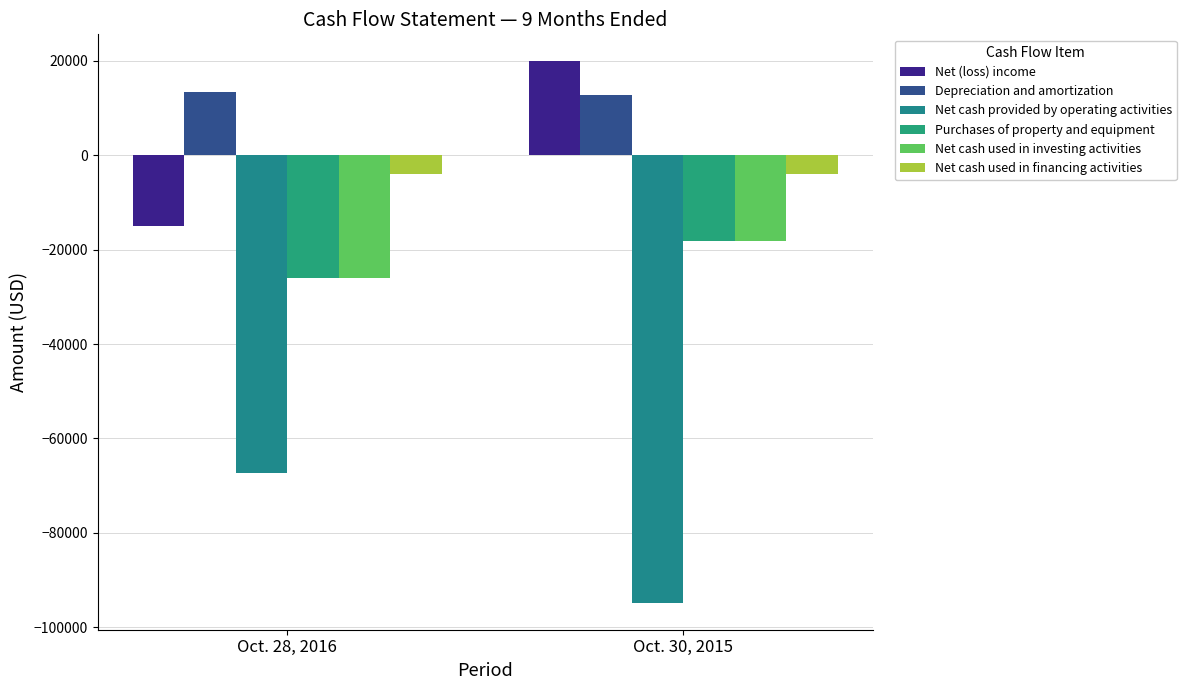

What is the difference between the highest and lowest values at Oct. 28, 2016?

80674